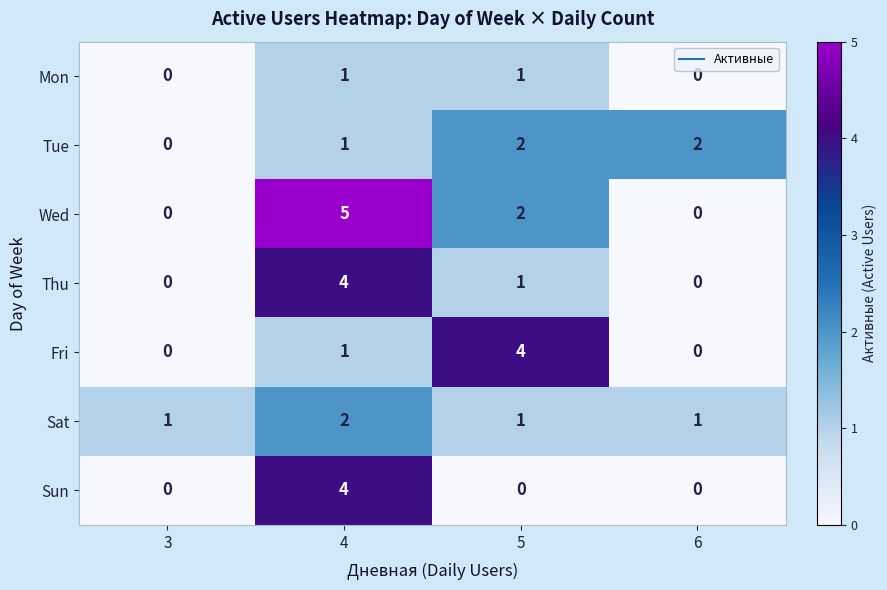

Where does the Wed series first go above 2?

4